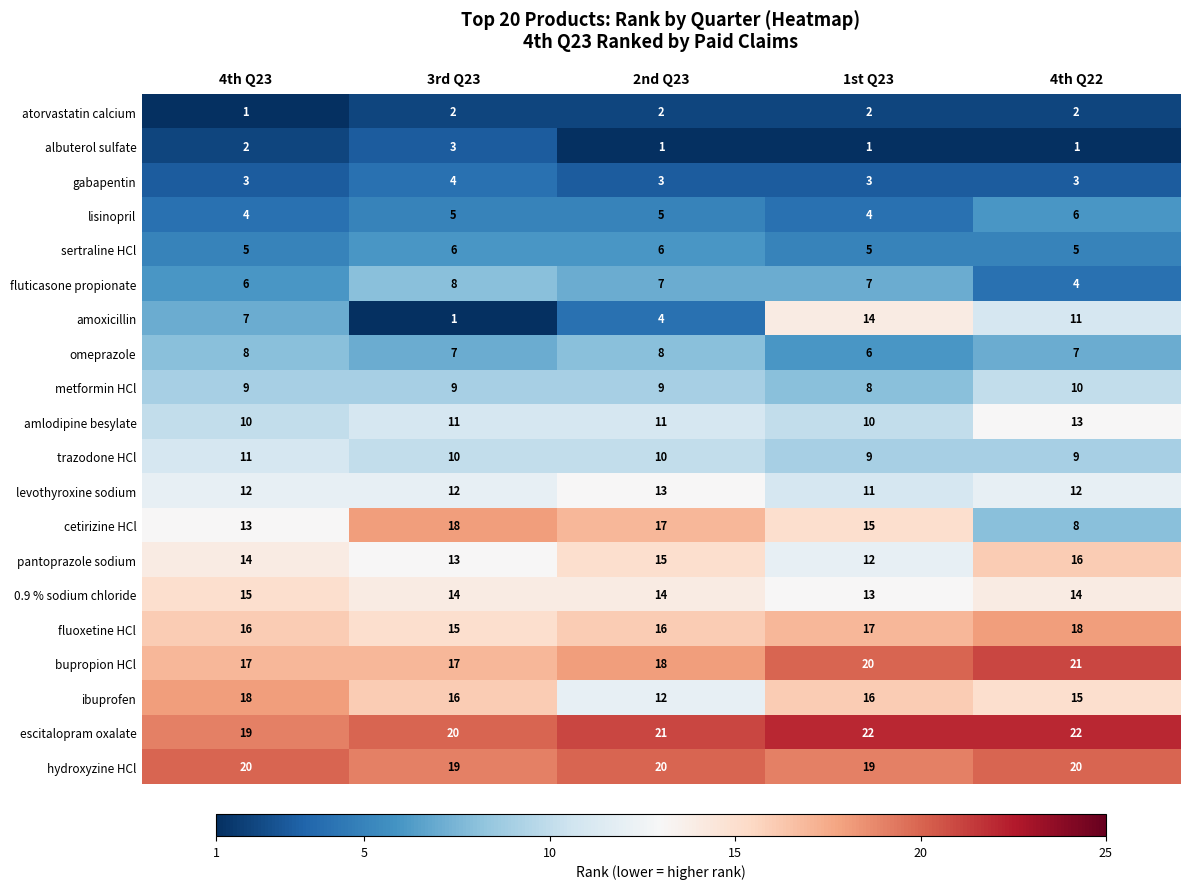

The value of ibuprofen at 4th Q22 is 27. True or false?

False